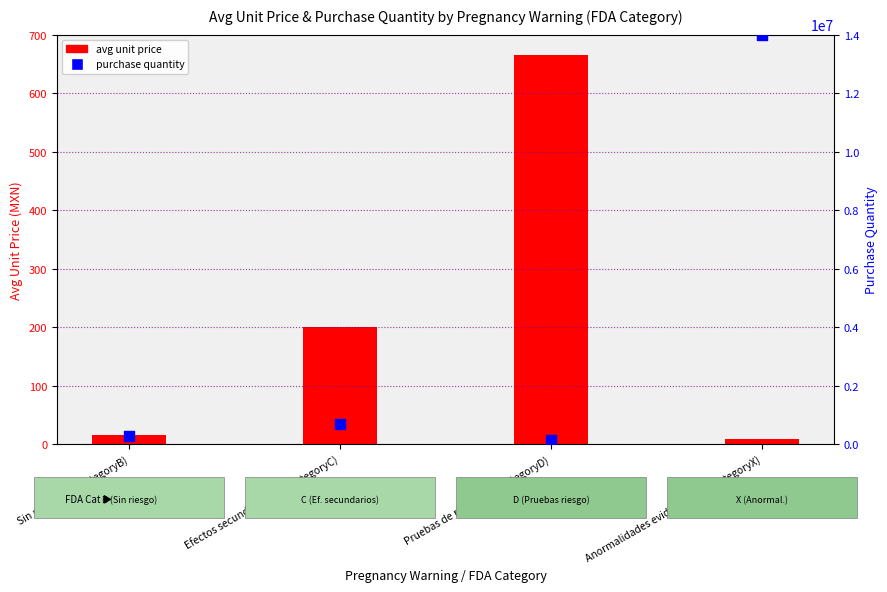

Is the value of avg unit price at Pruebas de riesgo (FDAcategoryD) greater than the value of purchase quantity at Pruebas de riesgo (FDAcategoryD)?

No